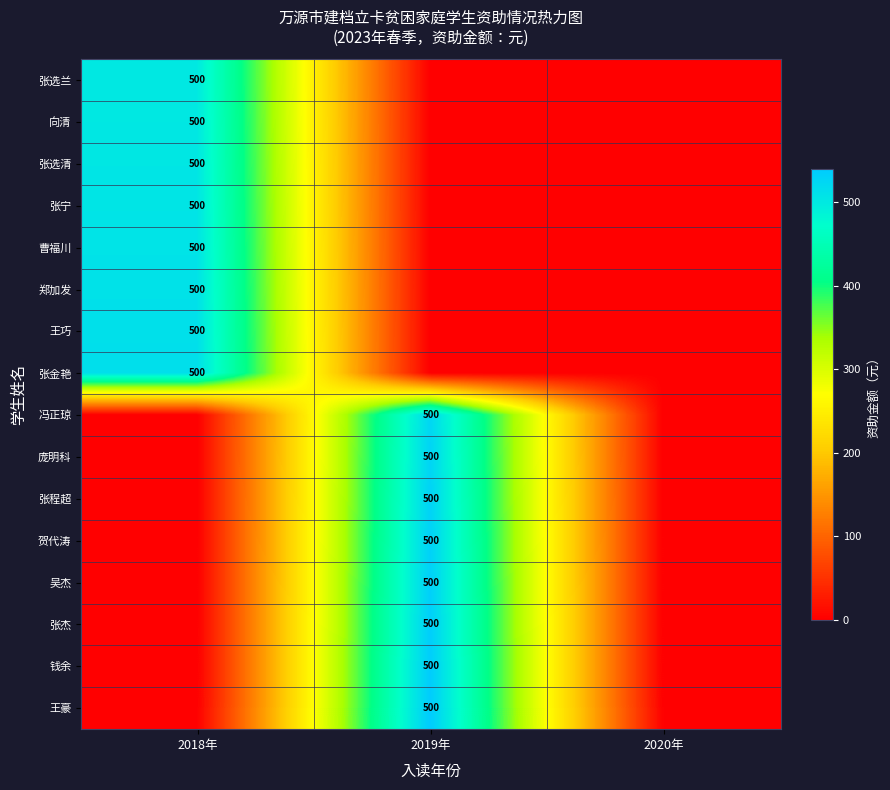

The 张选清 series shows 310 at 2018年. True or false?

False